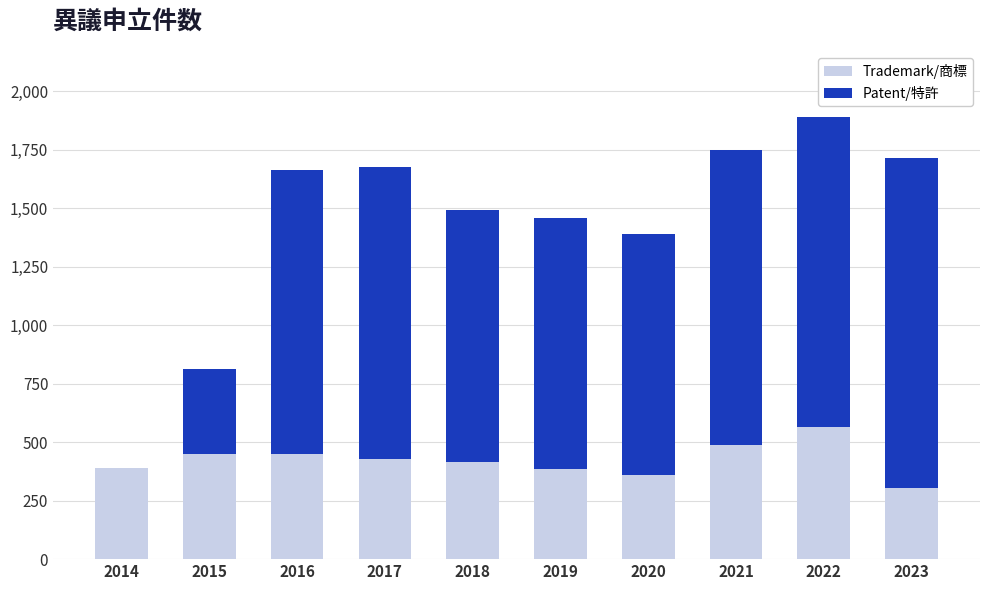

What is the total value across all series at 2022?

1887